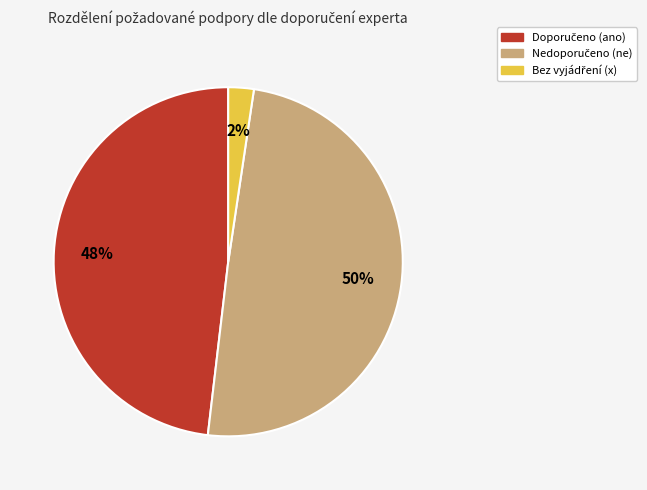

To the nearest percent, what is the average slice percentage?

33%